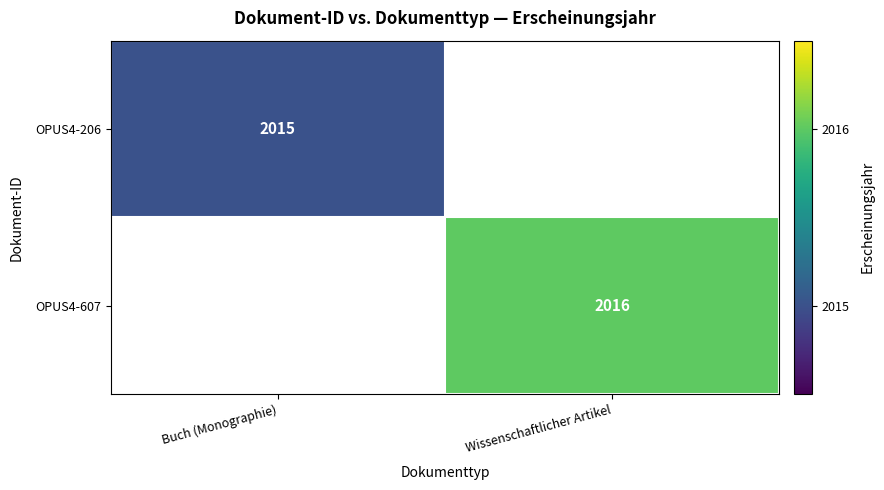

What is the maximum value shown in the chart?

2016.0